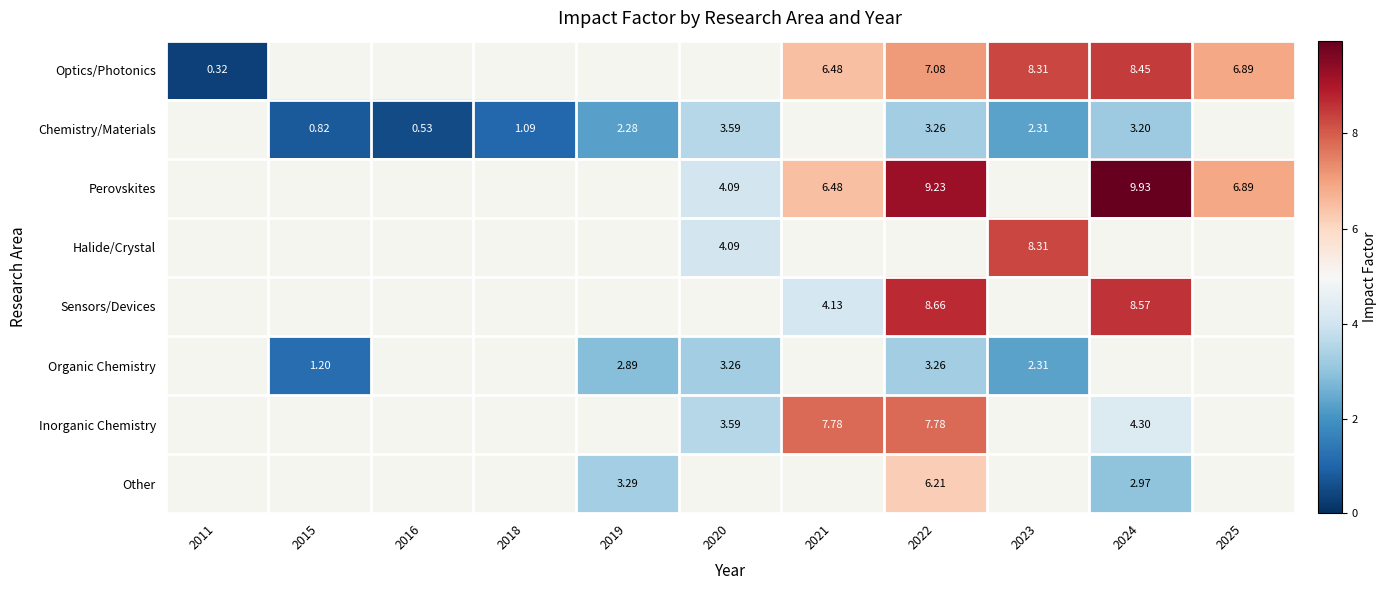

The Perovskites series shows 2.1 at 2020. True or false?

False